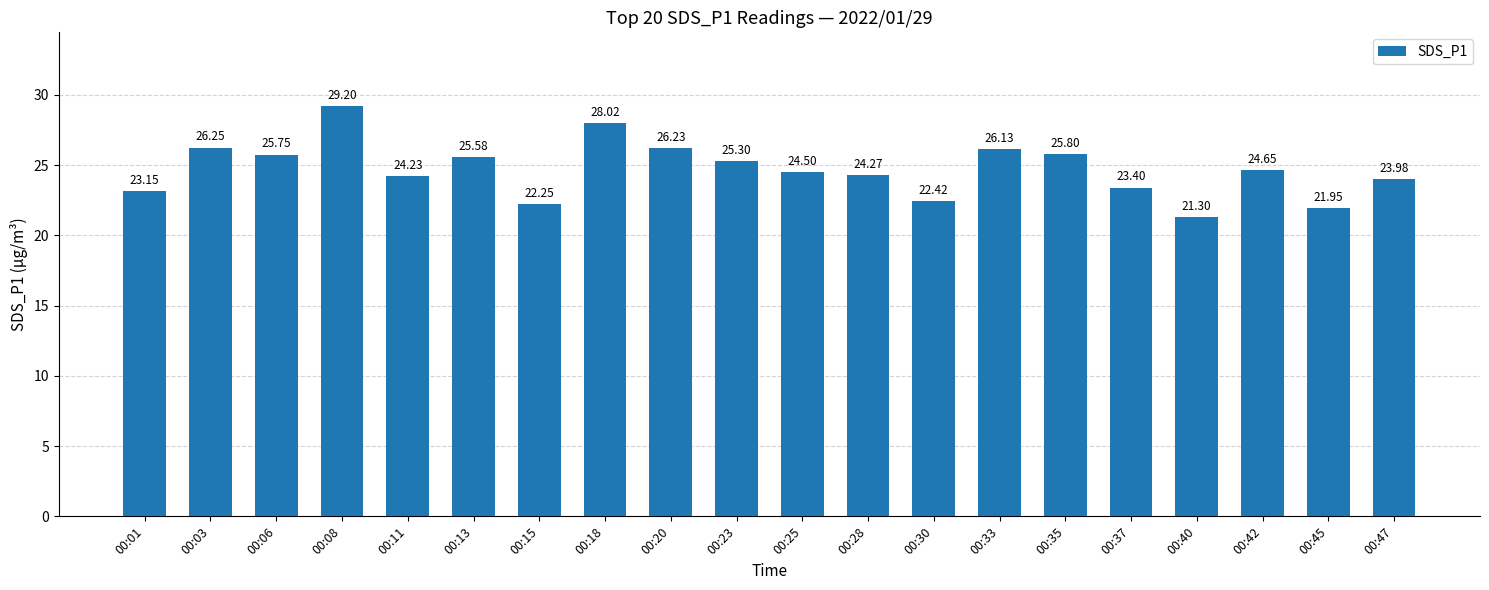

How many data points are above 24?

13